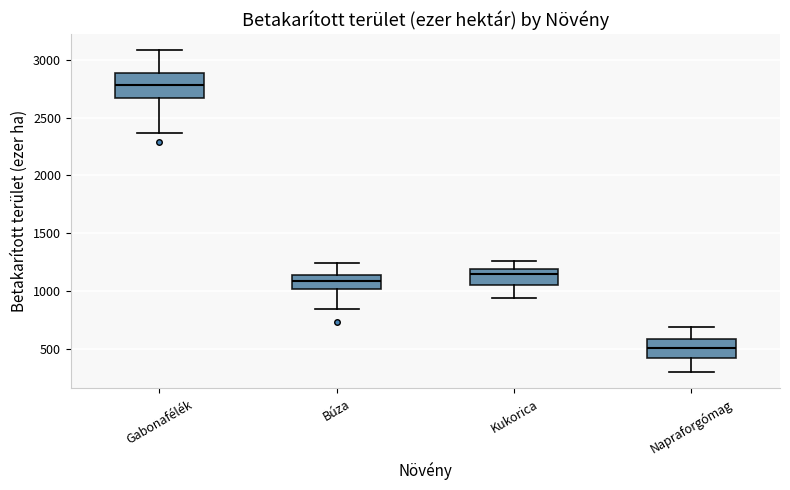

Which box is the tallest, from its lower edge to its upper edge?

Gabonafélék